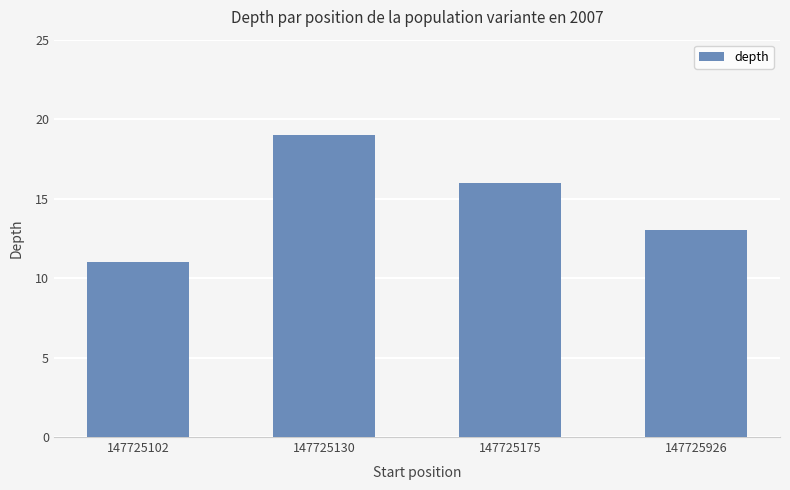

What is the difference between the values at 147725102 and 147725130?

8